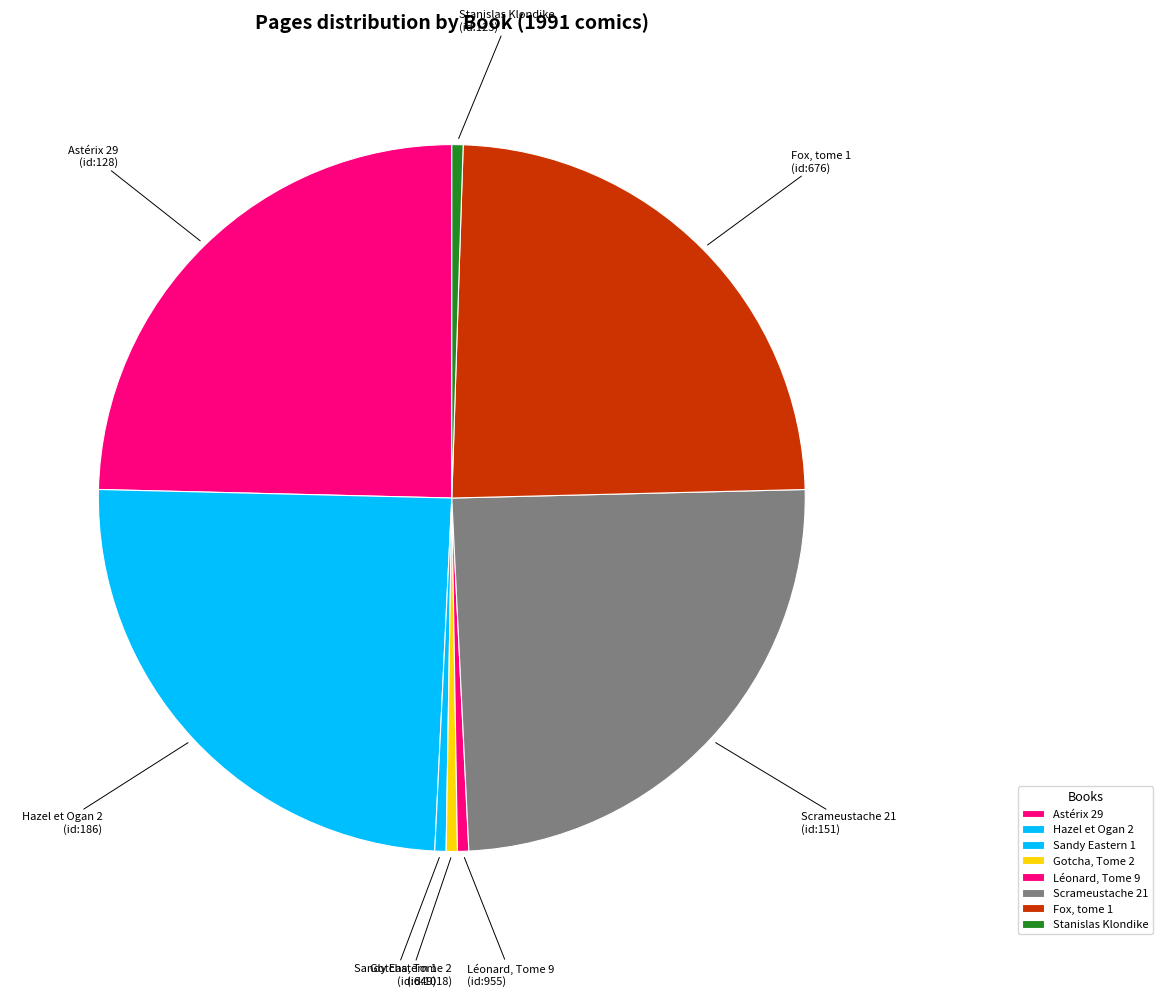

The Astérix 29 slice represents 25% of the pie. True or false?

True